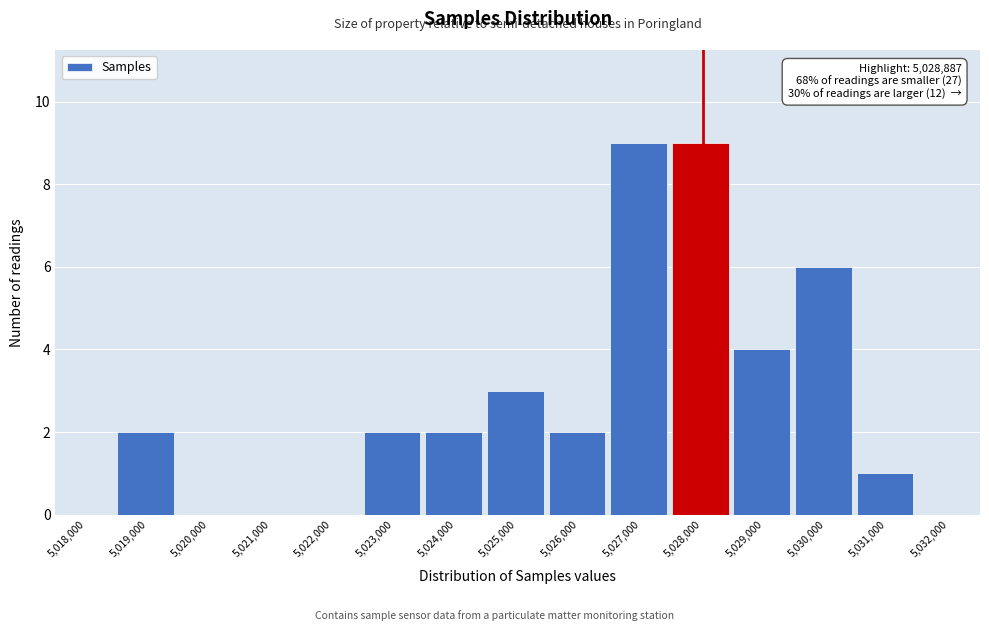

Reading right to left, extract all data points from this chart.

5,032,000=0	5,031,000=1	5,030,000=6	5,029,000=4	5,028,000=9	5,027,000=9	5,026,000=2	5,025,000=3	5,024,000=2	5,023,000=2	5,022,000=0	5,021,000=0	5,020,000=0	5,019,000=2	5,018,000=0